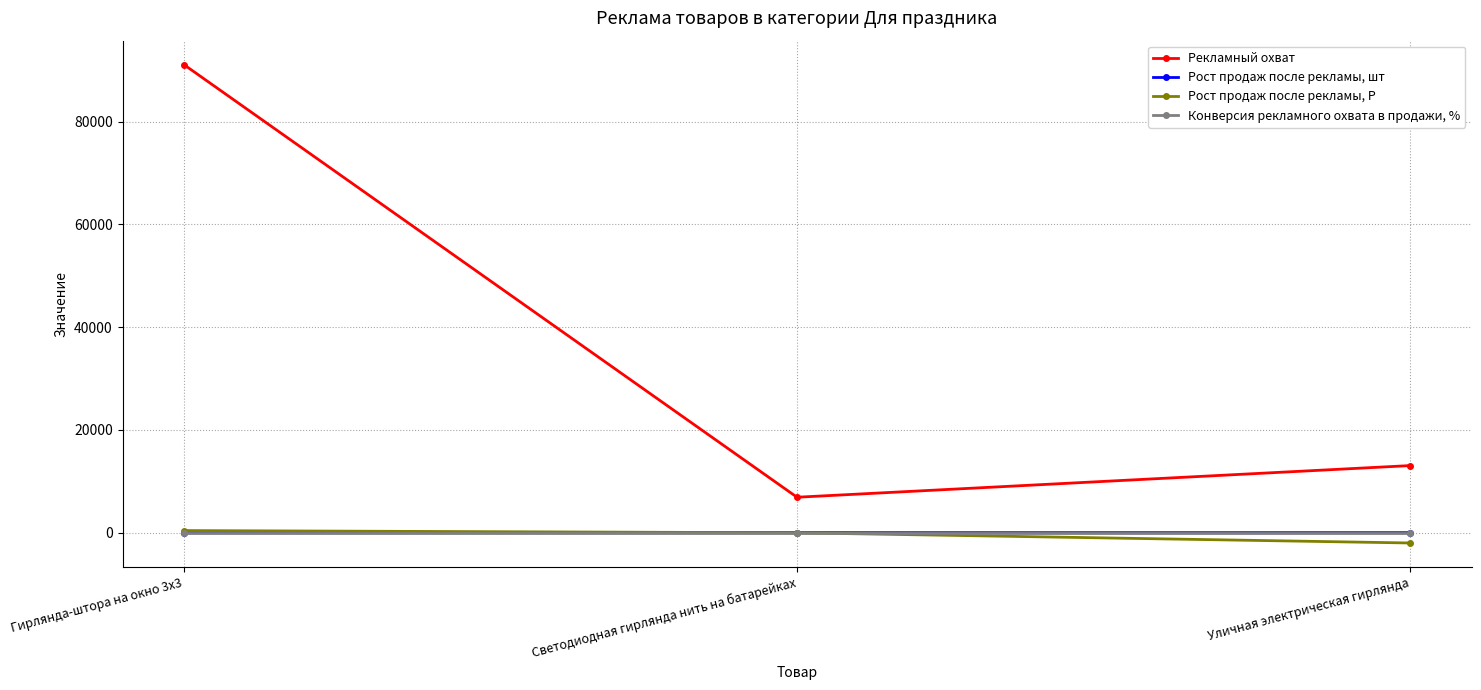

Which series changed the most between Гирлянда-штора на окно 3х3 and Светодиодная гирлянда нить на батарейках?

Рекламный охват